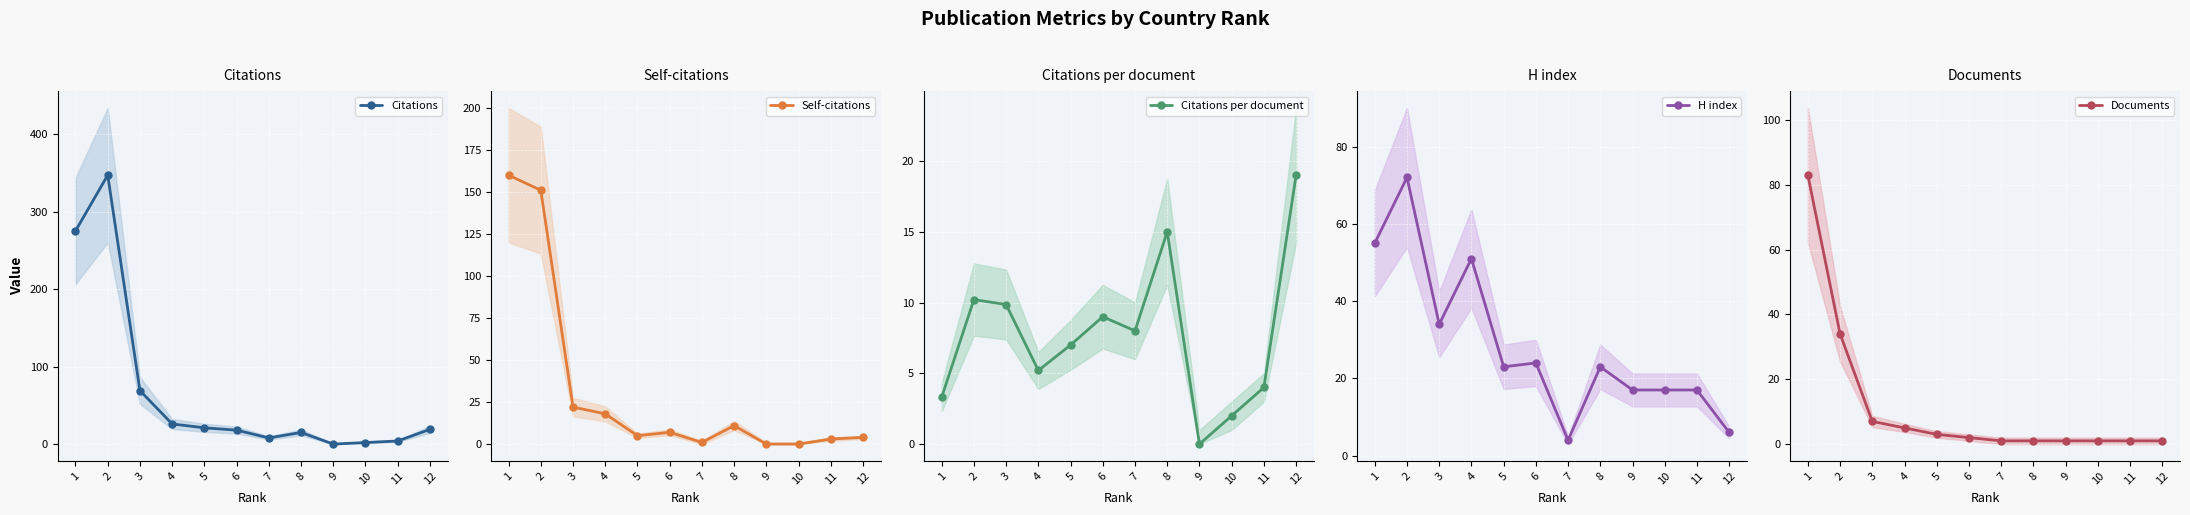

At which label does Self-citations first exceed 7?

1